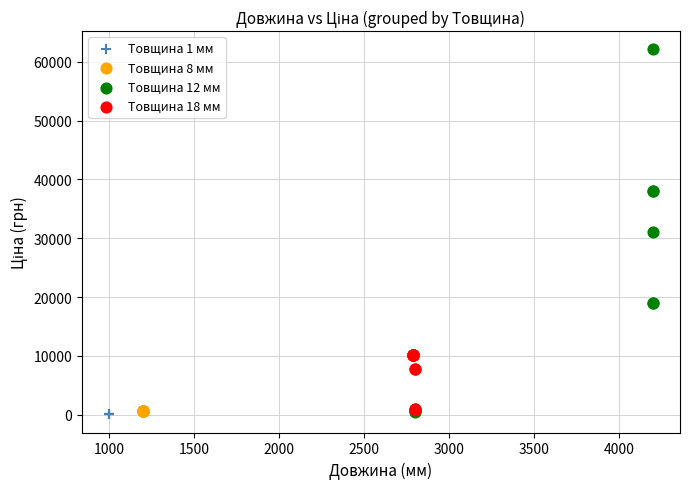

Which series contains the highest Y value?

Товщина 12 мм